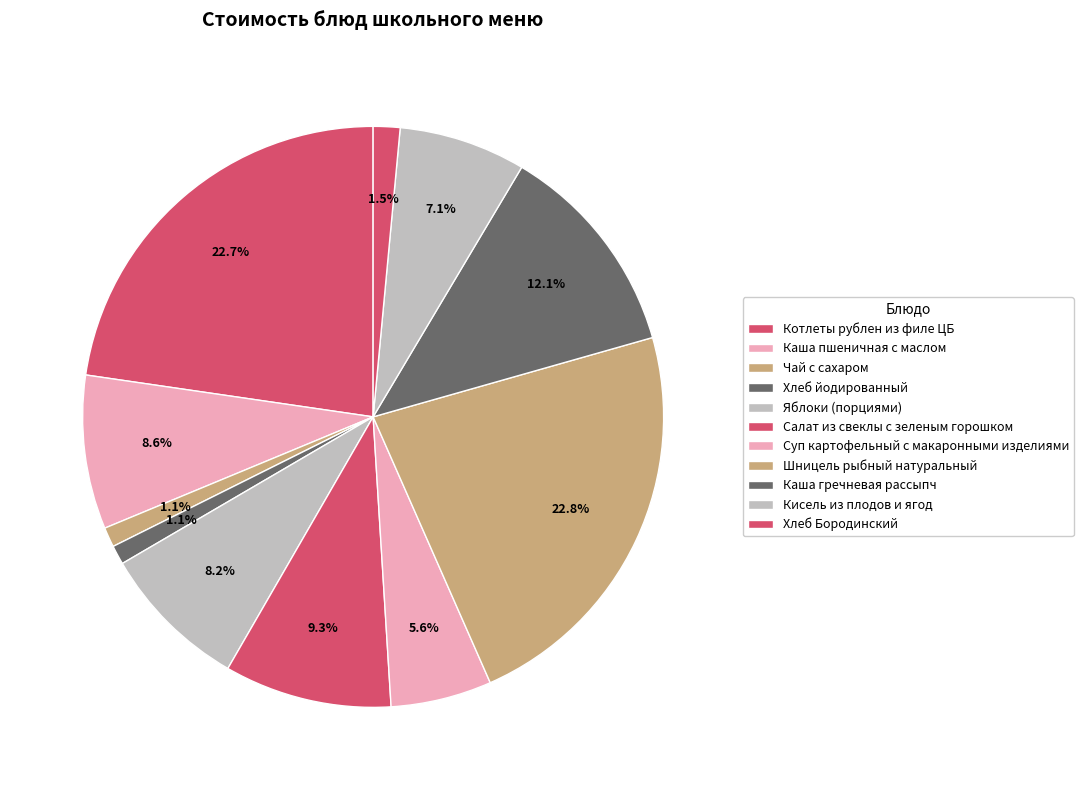

Count the number of slices in the pie.

11